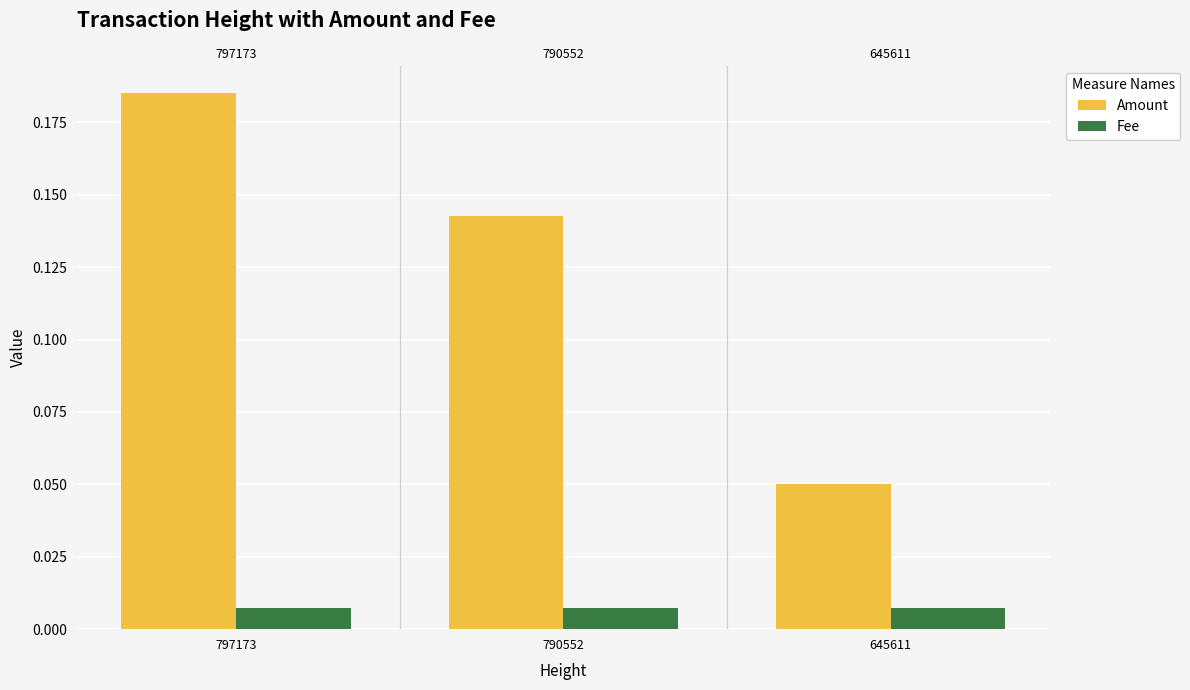

Which series has the largest total across all categories?

Amount